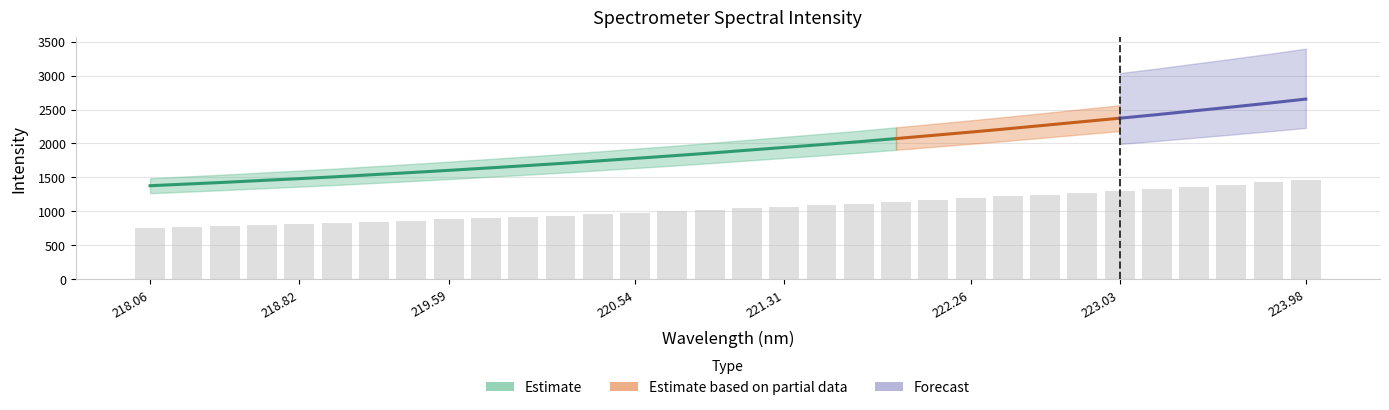

What is the value of the 19th bar from the left?

1090.9